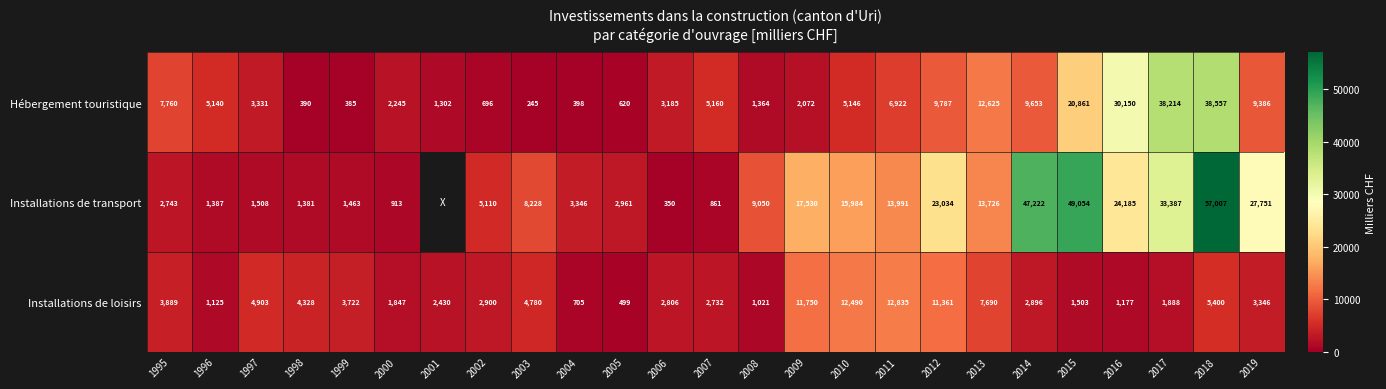

The value of Installations de transport at 2004 is 3346. True or false?

True